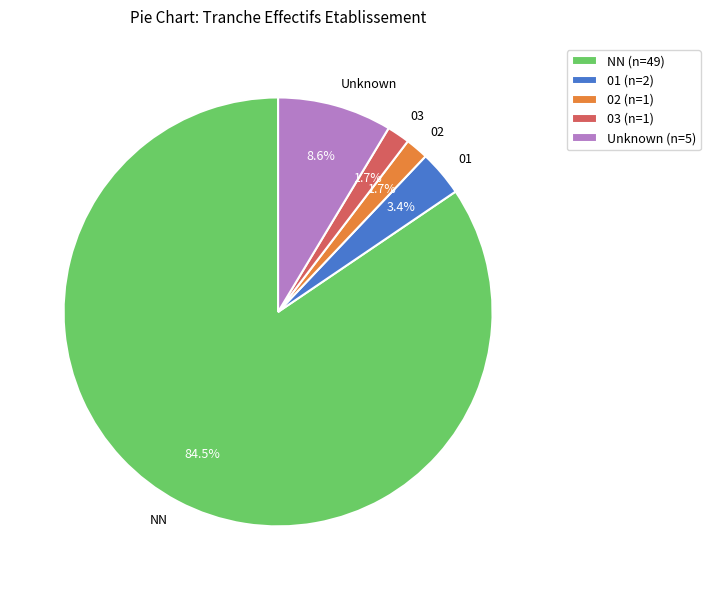

Is there a majority slice in this chart?

Yes